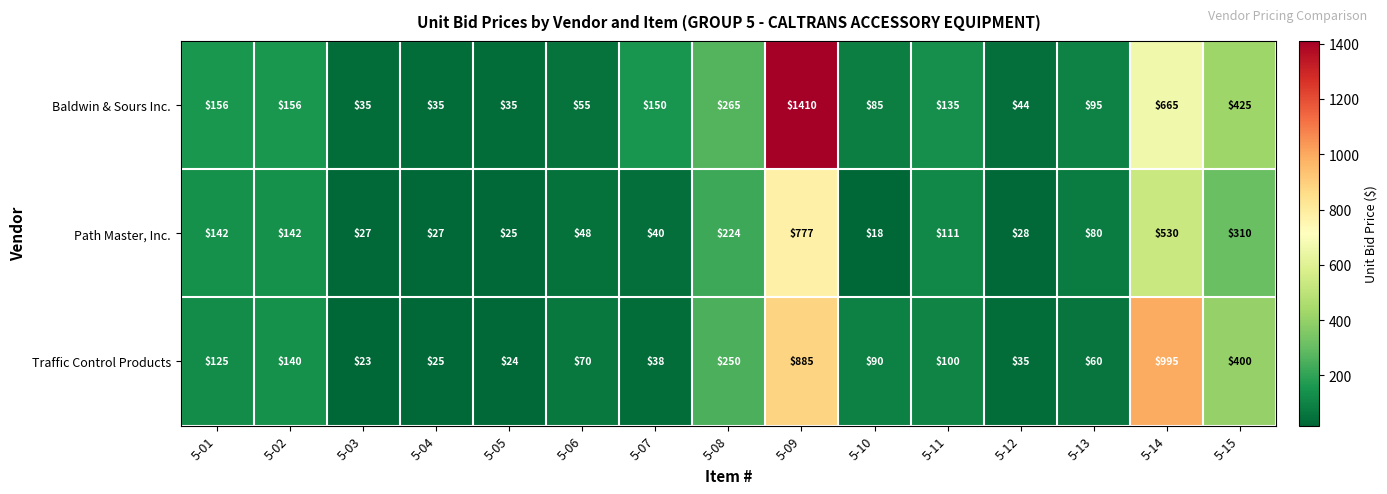

Which series has the largest range (max minus min)?

Baldwin & Sours Inc.